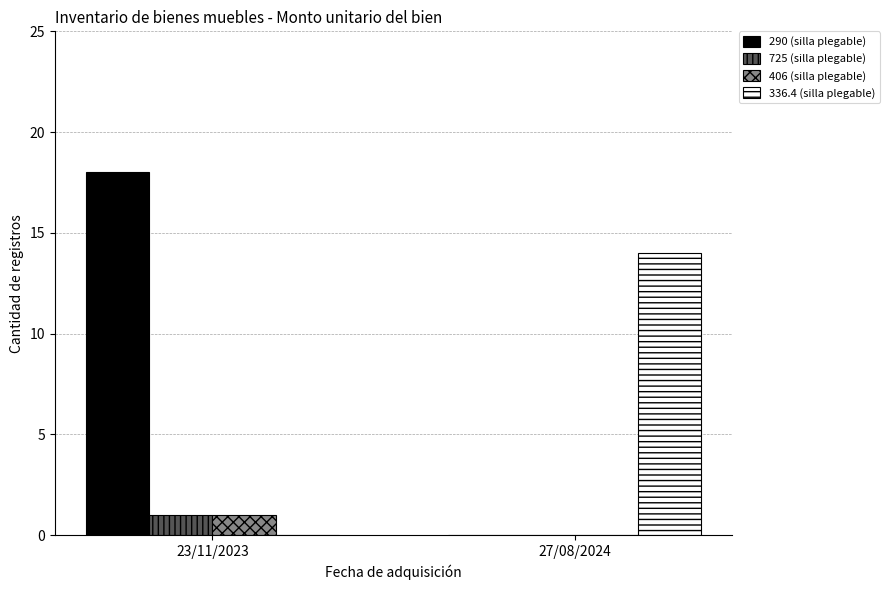

Between 23/11/2023 and 27/08/2024, which series saw the biggest shift?

290 (silla plegable)